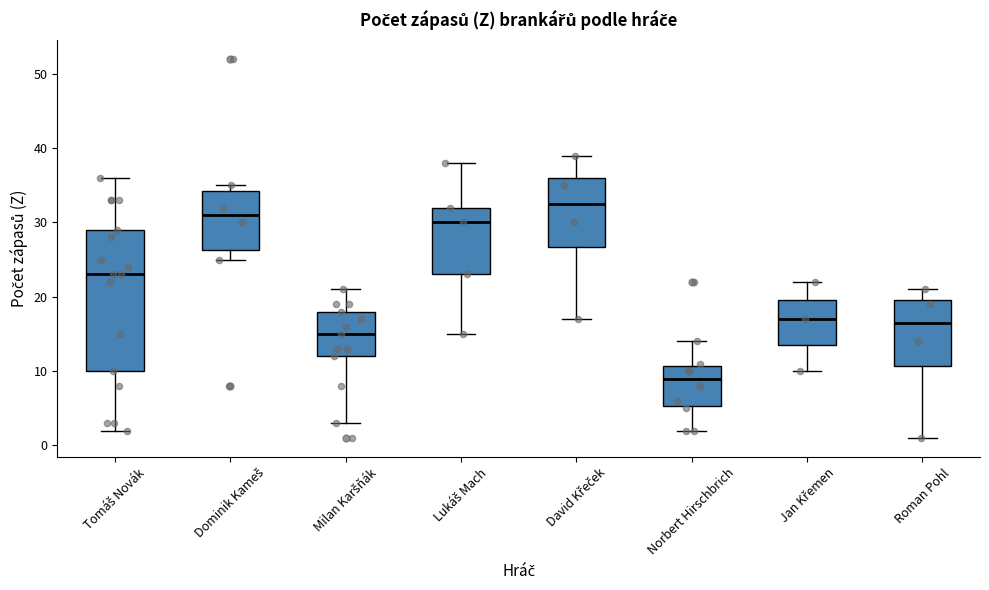

Comparing the boxes themselves (not the whiskers), which one is the tallest?

Tomáš Novák